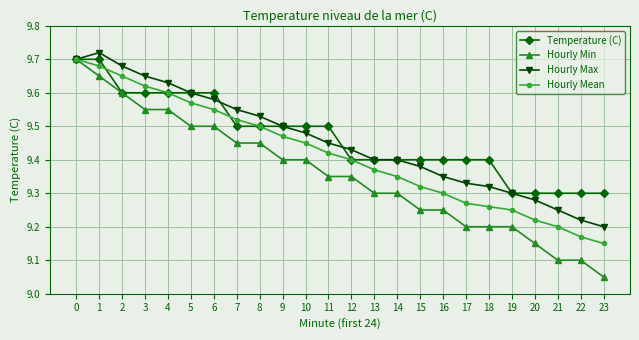

Is the value of Hourly Mean at 6 greater than the value of Temperature (C) at 0?

No